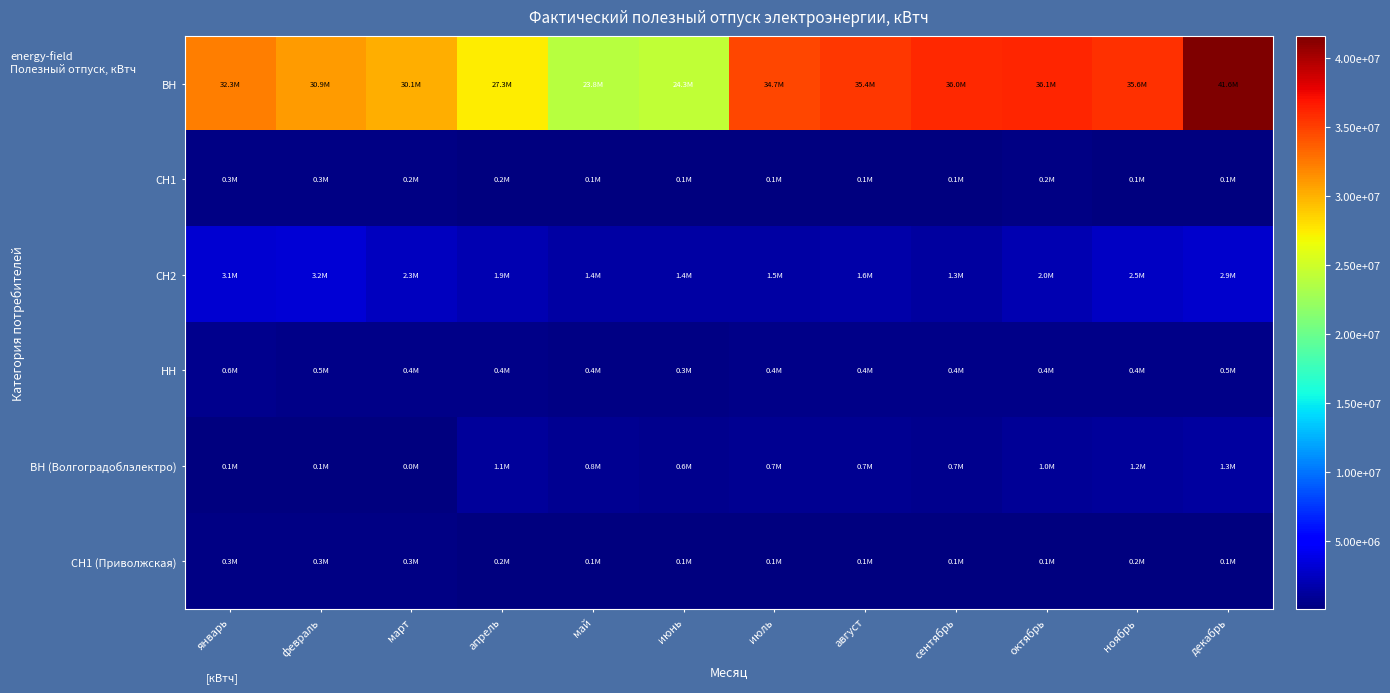

Reading left to right, what are all the values shown in this chart?

ВН: январь=32255720	февраль=30937724	март=30132704	апрель=27338841	май=23794170	июнь=24333683	июль=34738000	август=35408299	сентябрь=36011826	октябрь=36129252	ноябрь=35625001	декабрь=41622777
СН1: январь=309956	февраль=299542	март=233927	апрель=163551	май=116063	июнь=82151	июль=86904	август=130073	сентябрь=133511	октябрь=225150	ноябрь=133477	декабрь=147792
СН2: январь=3064969	февраль=3242621	март=2346895	апрель=1881664	май=1375050	июнь=1376380	июль=1493210	август=1644095	сентябрь=1337790	октябрь=1983953	ноябрь=2488479	декабрь=2889380
НН: январь=555965	февраль=525908	март=442917	апрель=428022	май=361571	июнь=343593	июль=398689	август=427943	сентябрь=429635	октябрь=389931	ноябрь=425843	декабрь=455660
ВН (Волгоградоблэлектро): январь=50450	февраль=50703	март=40166	апрель=1121844	май=802167	июнь=646604	июль=702515	август=691372	сентябрь=671810	октябрь=986416	ноябрь=1161720	декабрь=1303897
СН1 (Приволжская): январь=262759	февраль=250446	март=259059	апрель=193867	май=117679	июнь=111548	июль=110840	август=109185	сентябрь=111059	октябрь=115224	ноябрь=167540	декабрь=135760